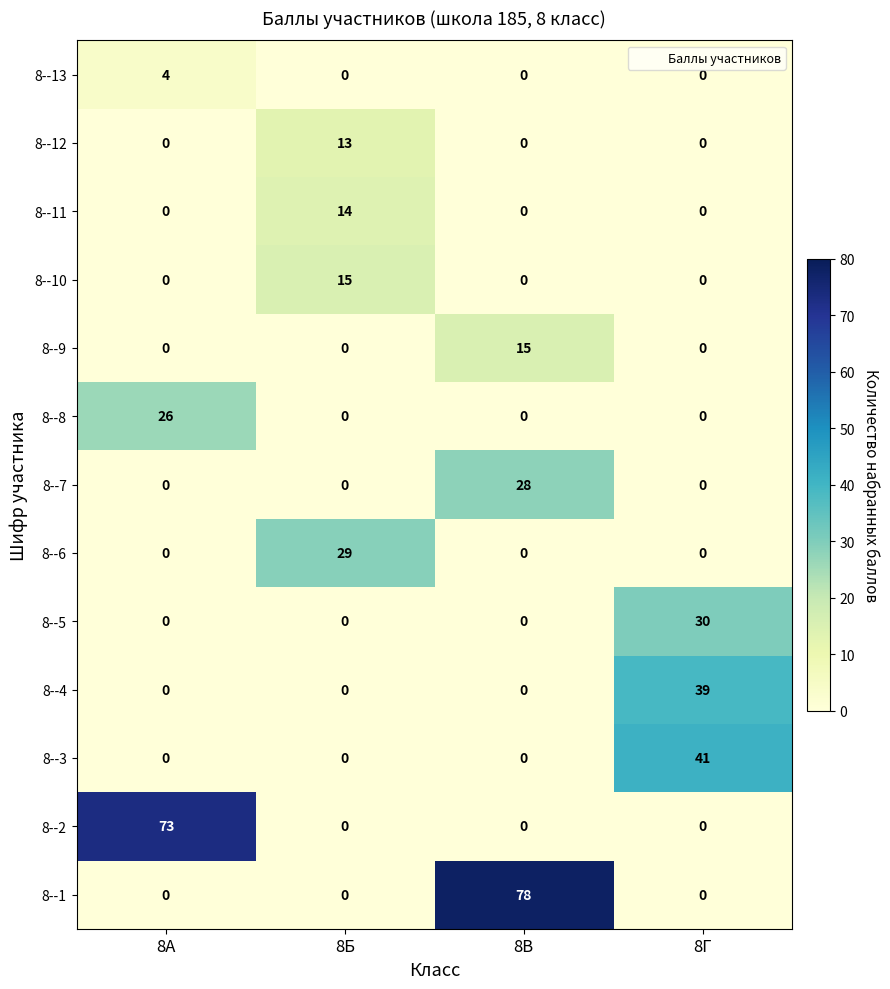

How many 8--8 values are between 0 and 26?

4